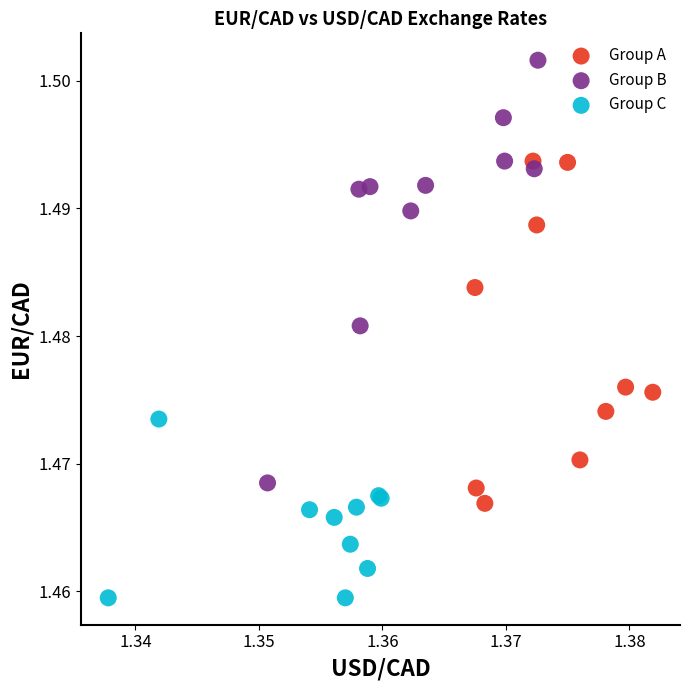

Which series has the largest Y range (max minus min)?

Group B